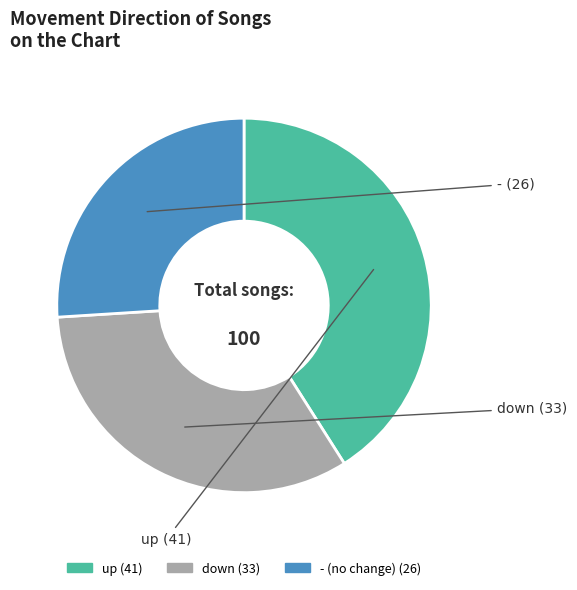

True or false: up accounts for 41% of the total.

True